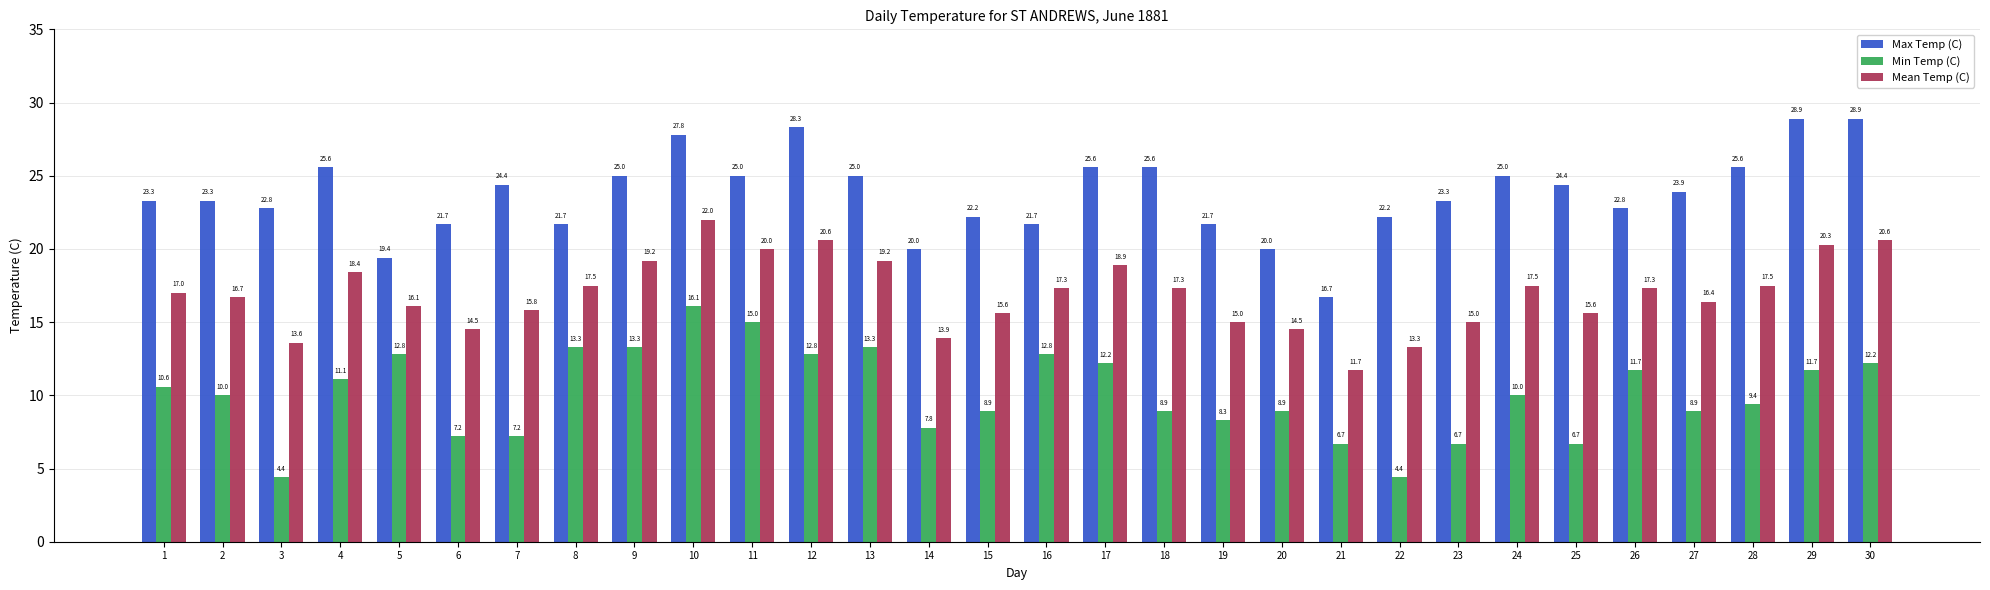

How many bars are there in each group?

3